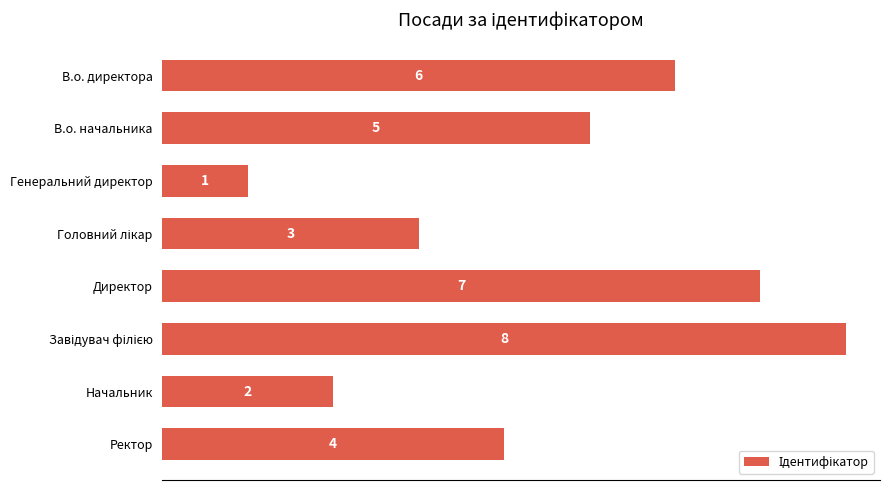

Reading top to bottom, list all the values displayed in this chart.

6	5	1	3	7	8	2	4